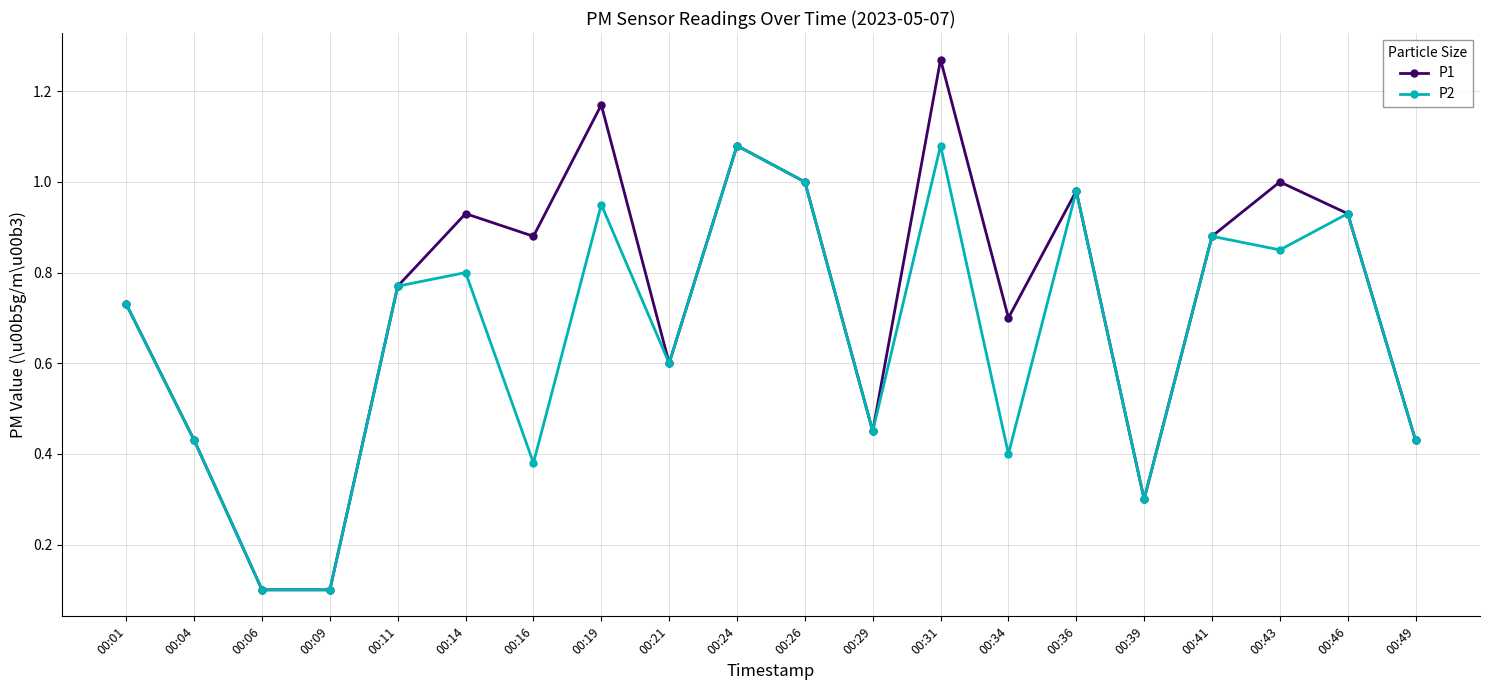

True or false: P1 has more than 0 interior local peaks.

True